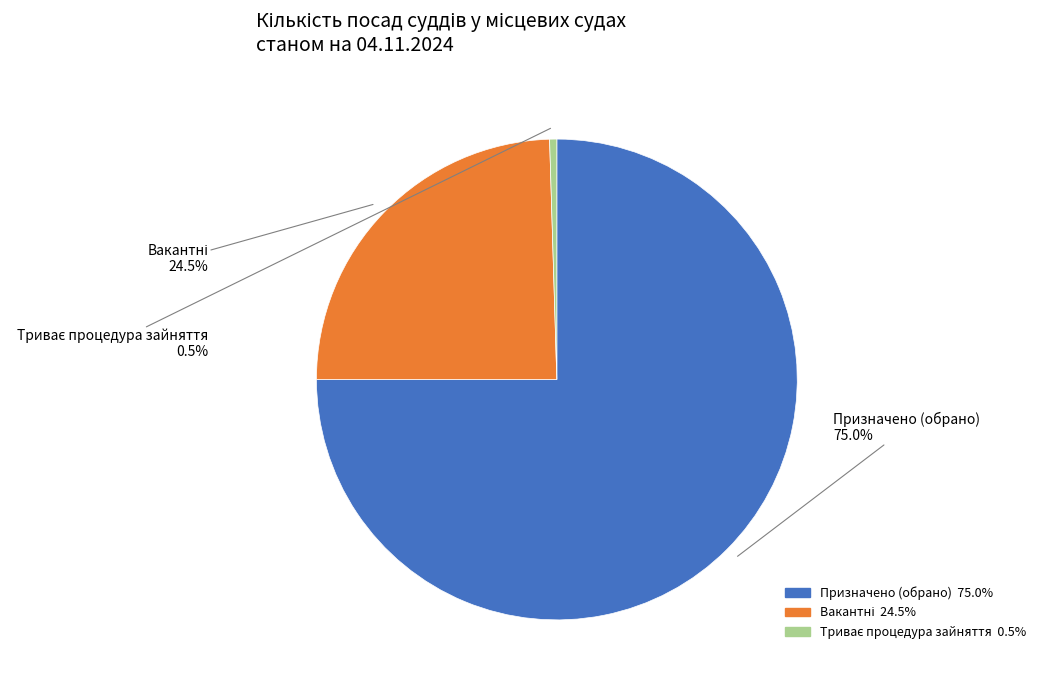

What portion of the pie excludes Призначено (обрано)?

25.0%